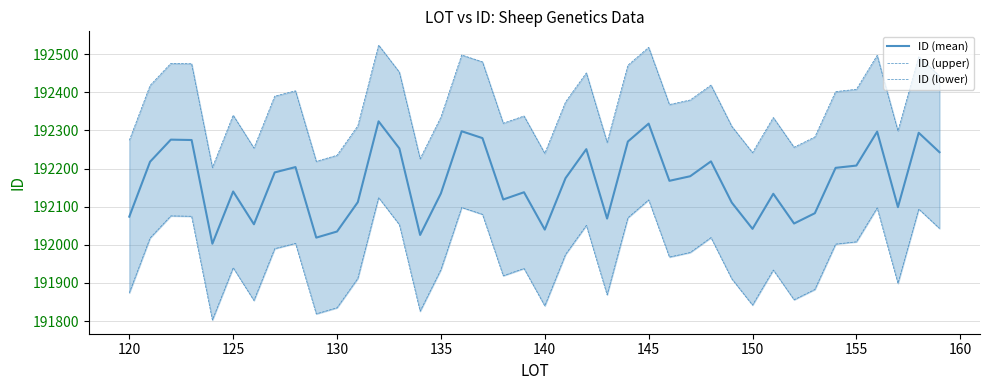

What are all the series names shown in the legend?

ID (mean), ID (upper), ID (lower)